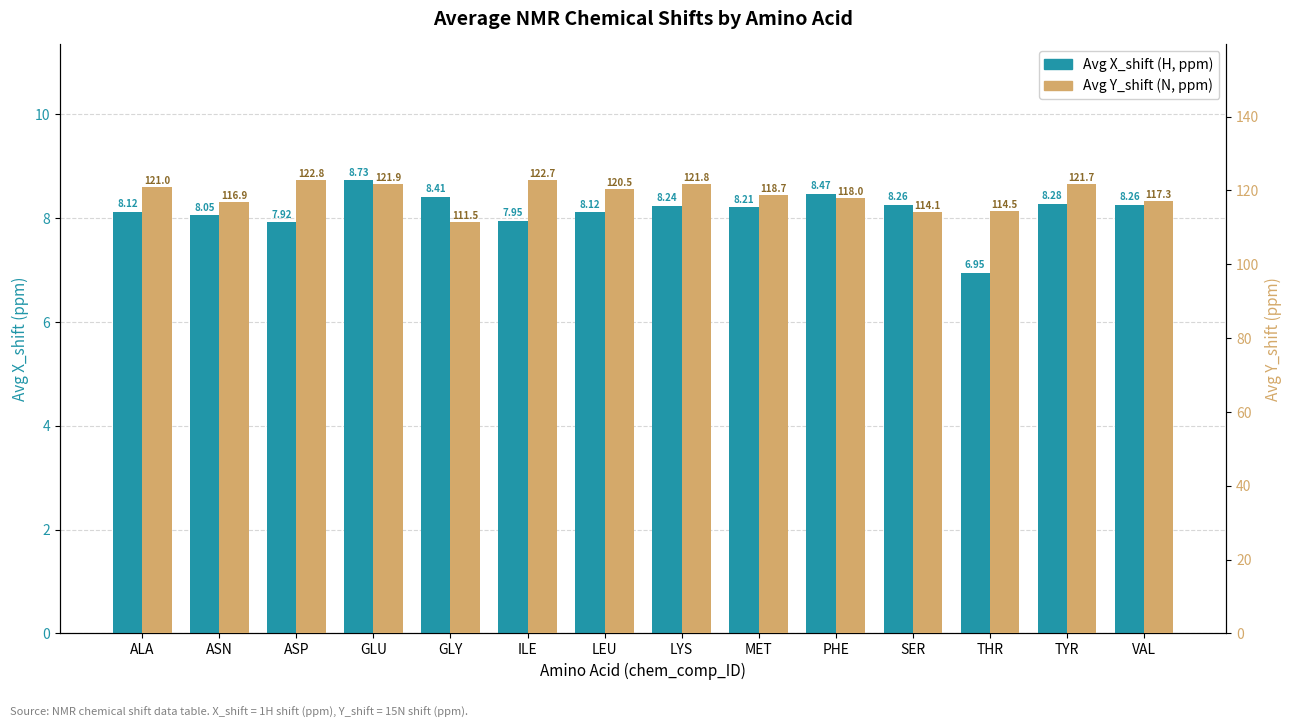

At which category is the sum across all series the highest?

ASP